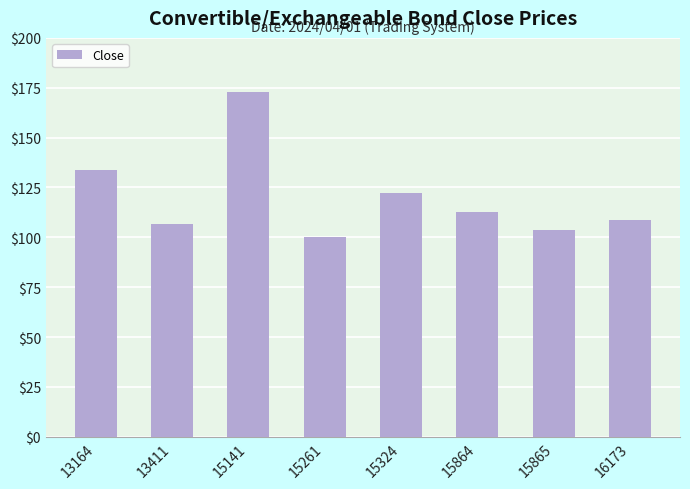

What is the change in value from 15261 to 15864?

+12.5